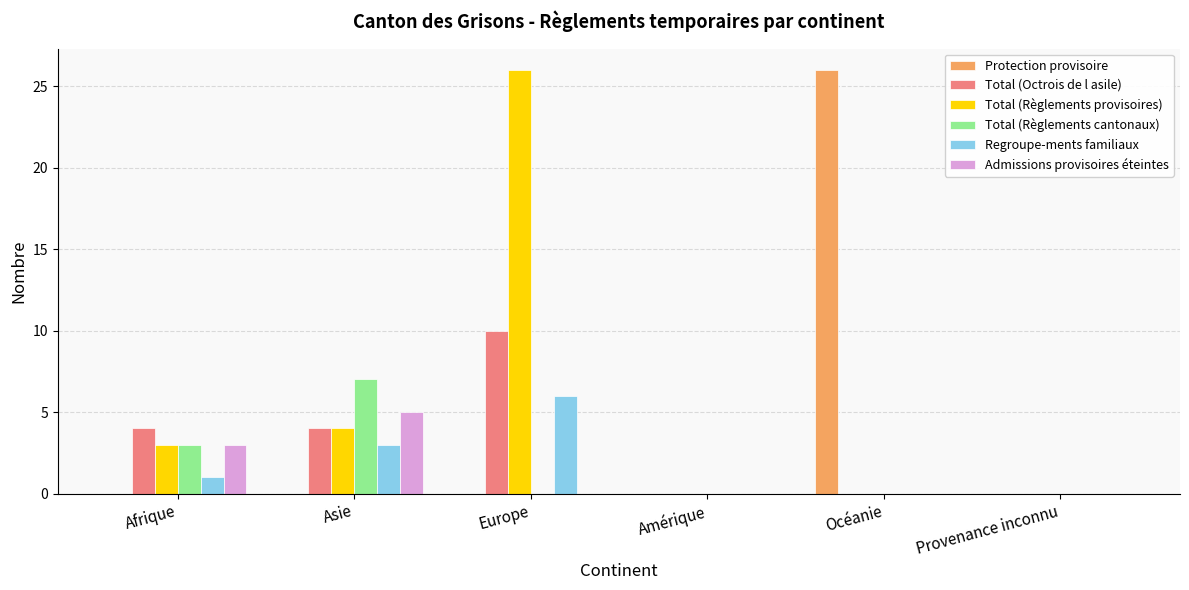

How many data points does each series have?

6